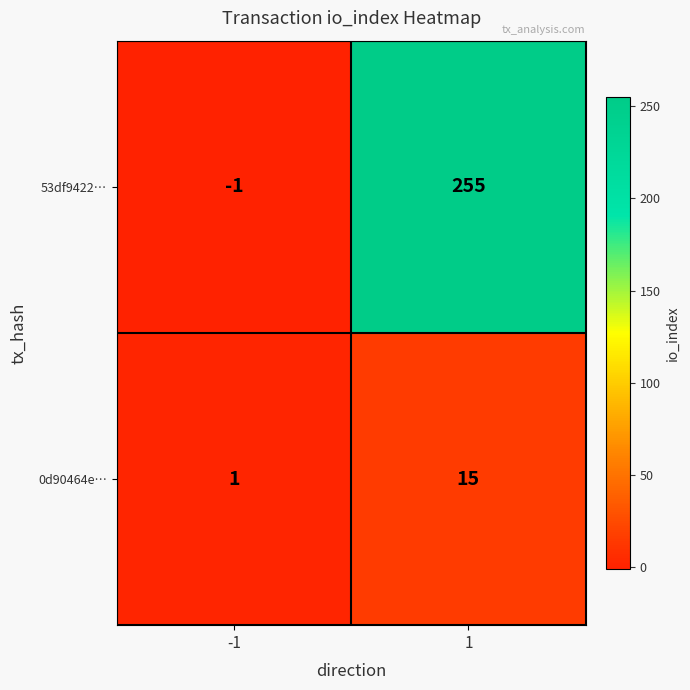

The value of 53df9422… at -1 is -1. True or false?

True